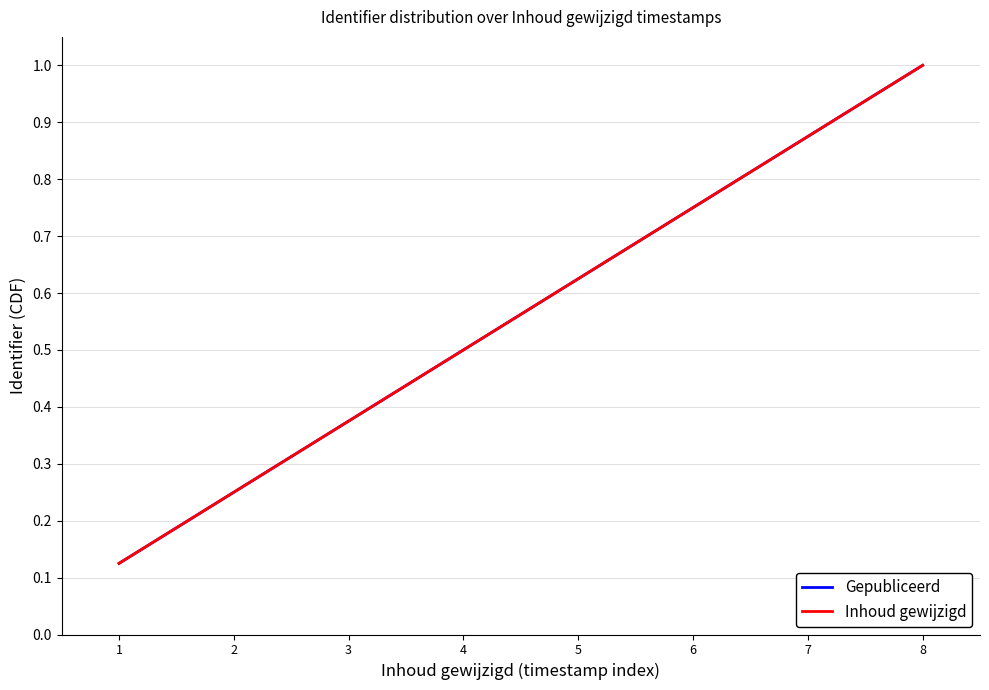

Which series has the largest range (max minus min)?

Gepubliceerd